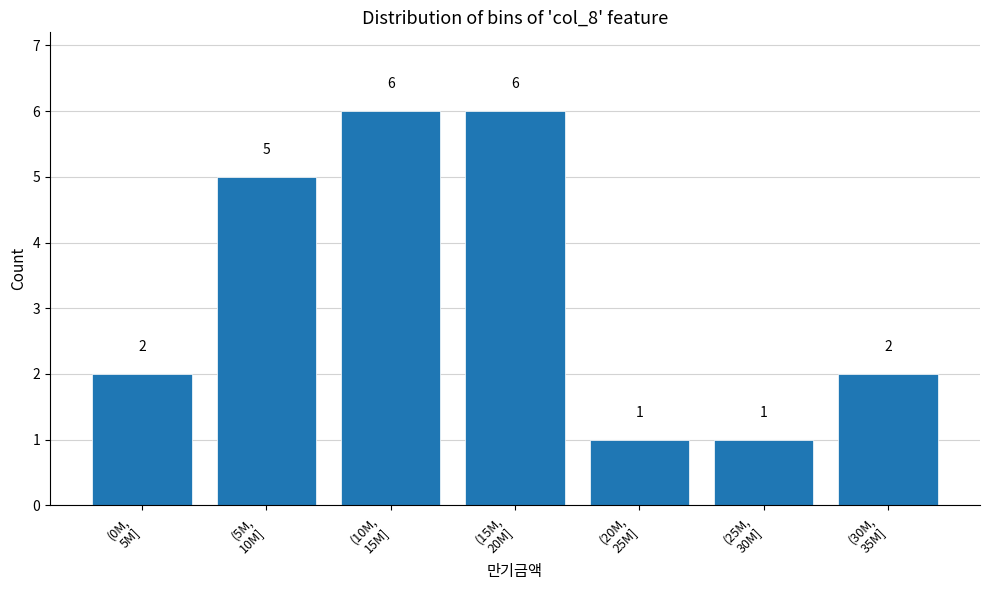

Reading left to right, extract all data points from this chart.

2	5	6	6	1	1	2